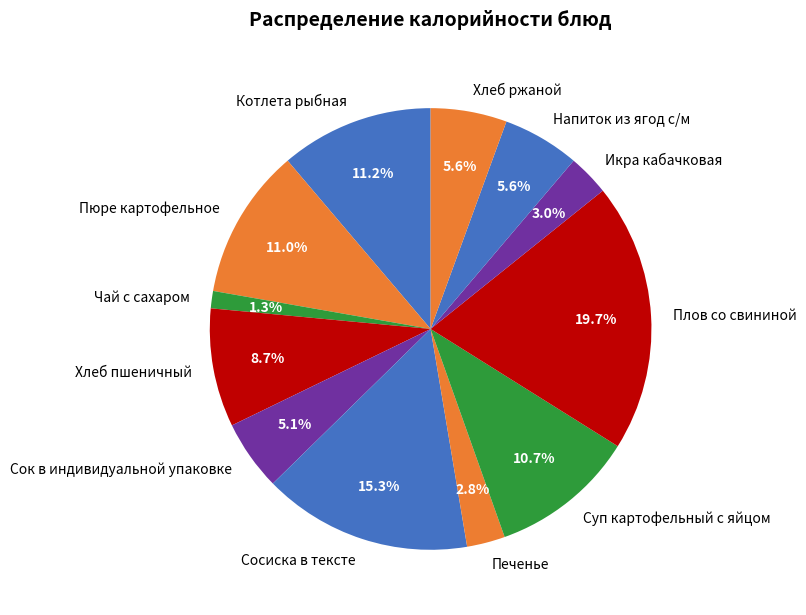

Which category has the biggest portion of the pie?

Плов со свининой